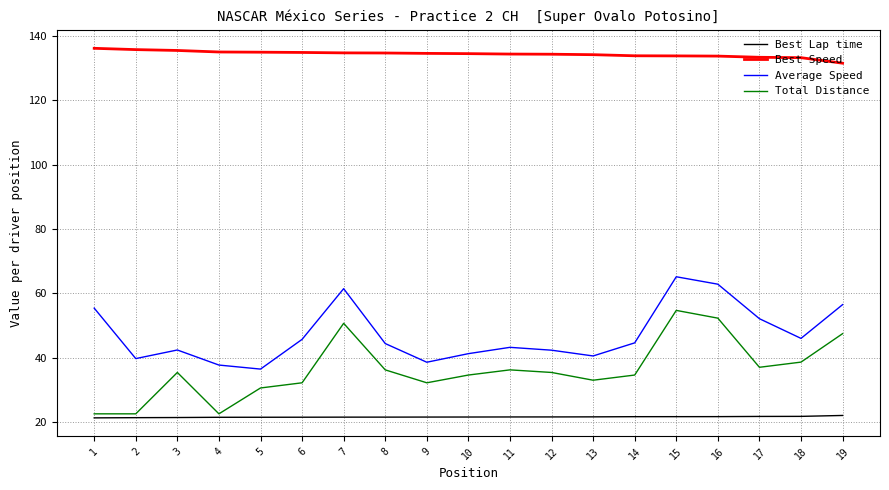

At 12, list the series in order from largest to smallest.

Best Speed, Average Speed, Total Distance, Best Lap time